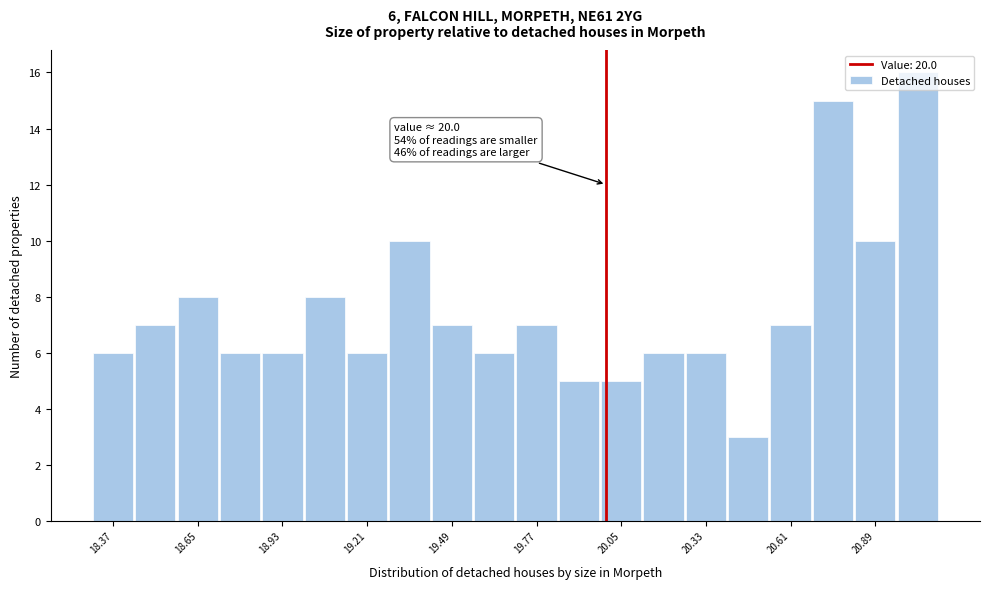

Around what value on the x-axis is the tallest bar? Give the approximate position of its centre, as read against the axis.

21.05